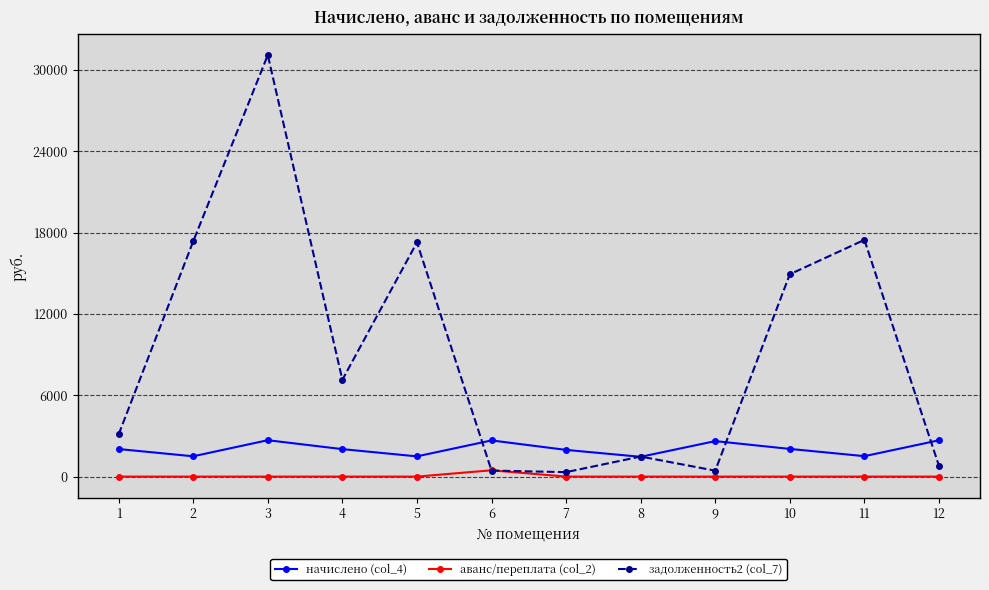

How many data points in задолженность2 (col_7) are less than 7136?

6